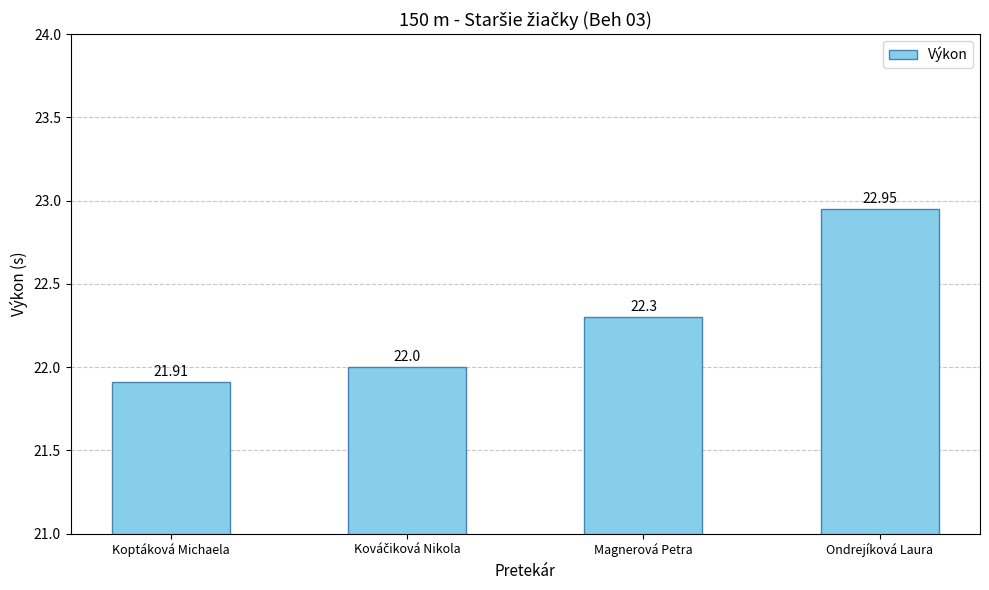

Which has a higher value, Koptáková Michaela or Ondrejíková Laura?

Ondrejíková Laura